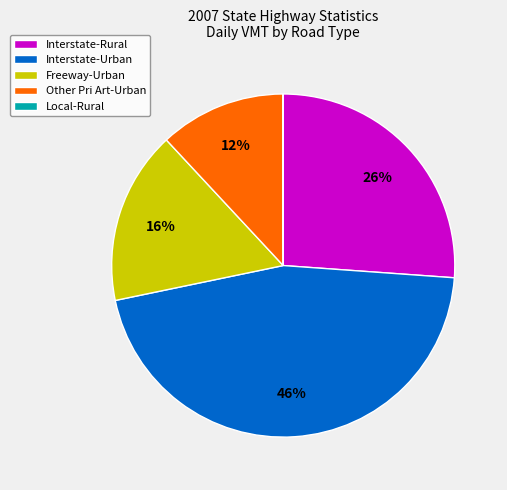

What is the largest slice in the pie chart?

Interstate-Urban